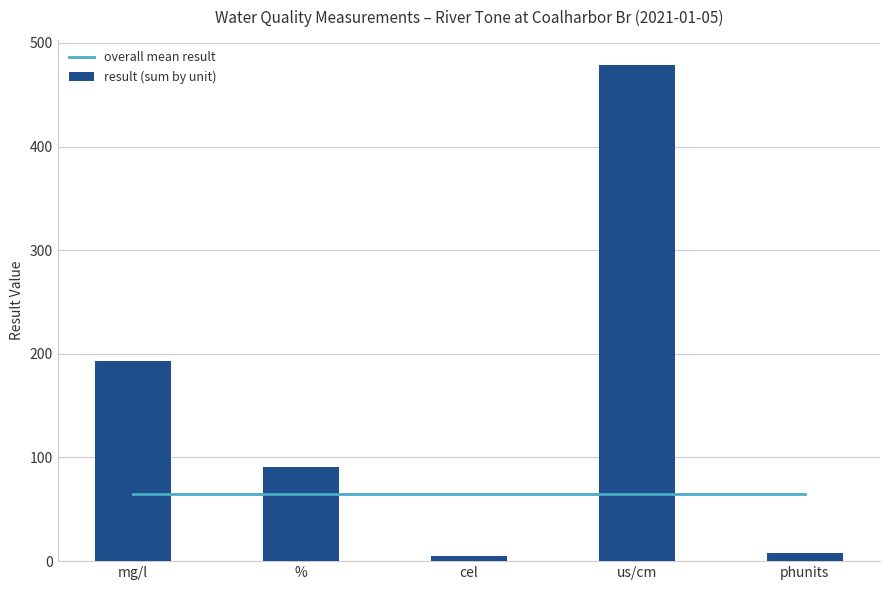

What is the maximum value shown in the chart?

479.0